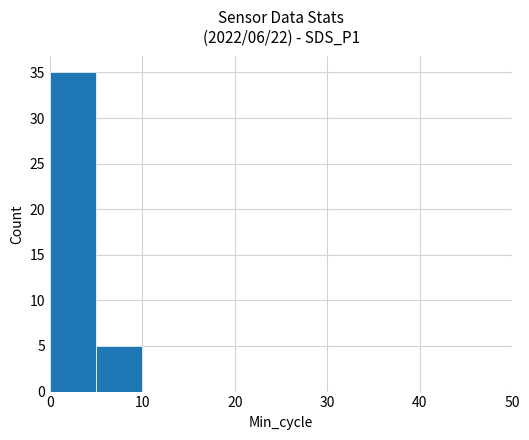

What is the maximum value shown in the chart?

35